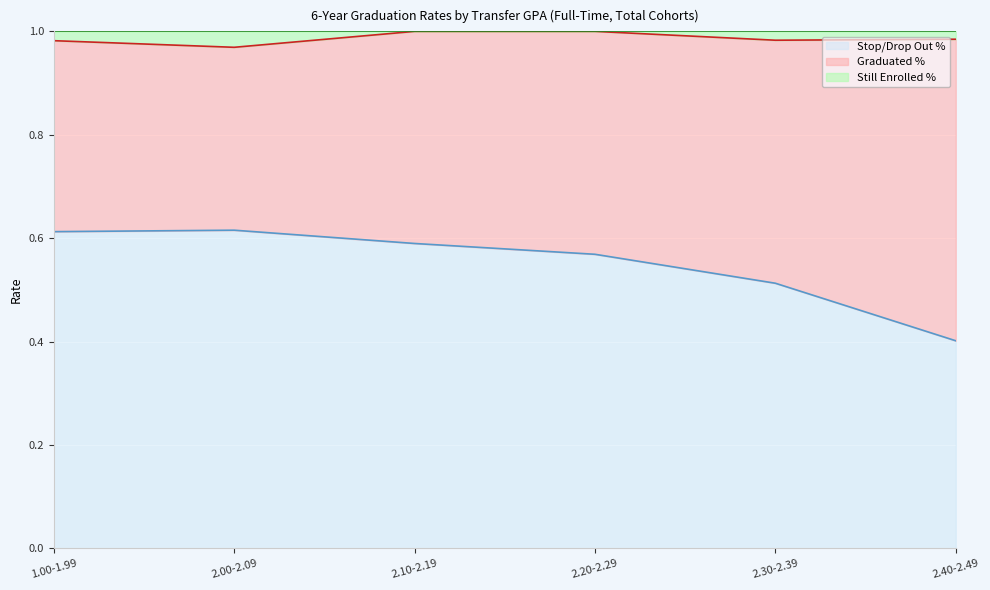

What is the total value across all series at 2.30-2.39?

1.0